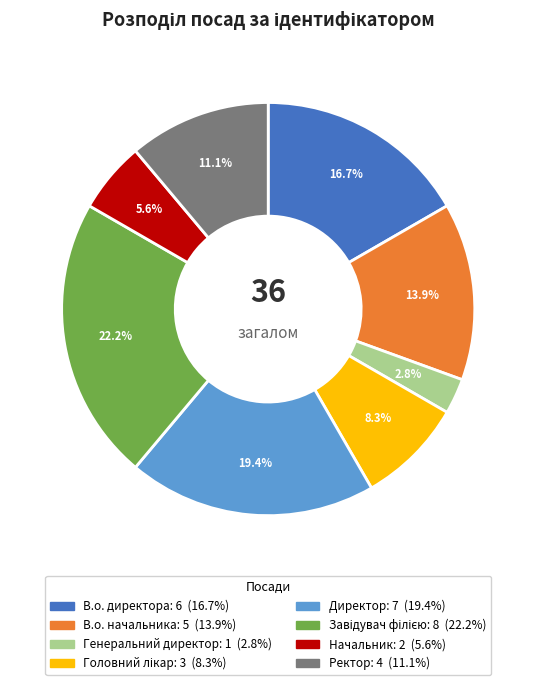

The В.о. директора slice represents 17% of the pie. True or false?

True